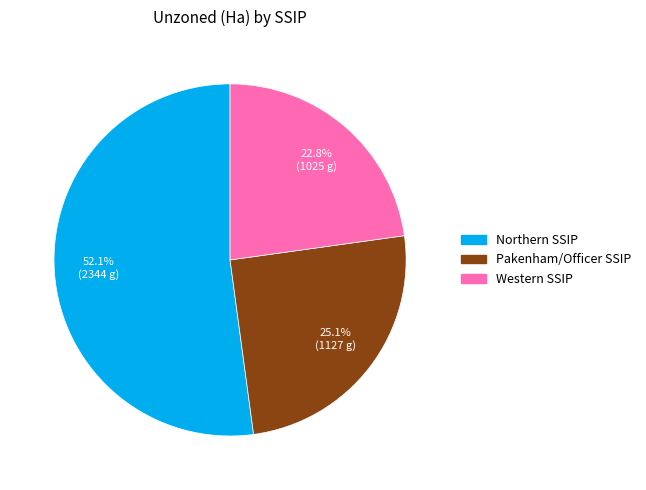

What is the ratio of the value at Northern SSIP to the value at Pakenham/Officer SSIP?

2.1